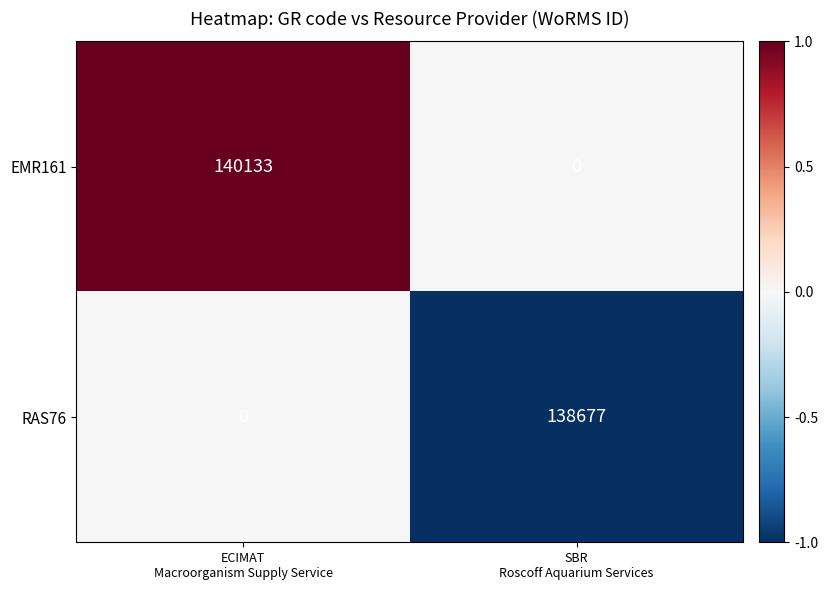

Rank the series at ECIMAT
Macroorganism Supply Service from highest to lowest value.

EMR161, RAS76